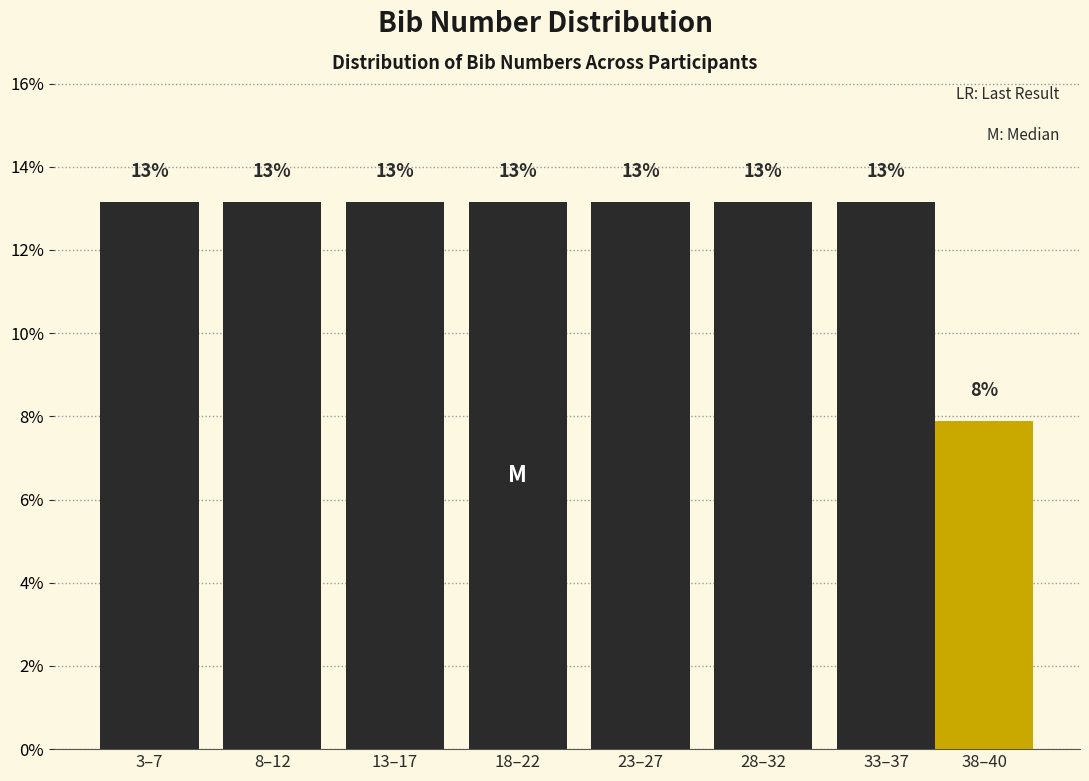

Does the chart contain any negative values?

No